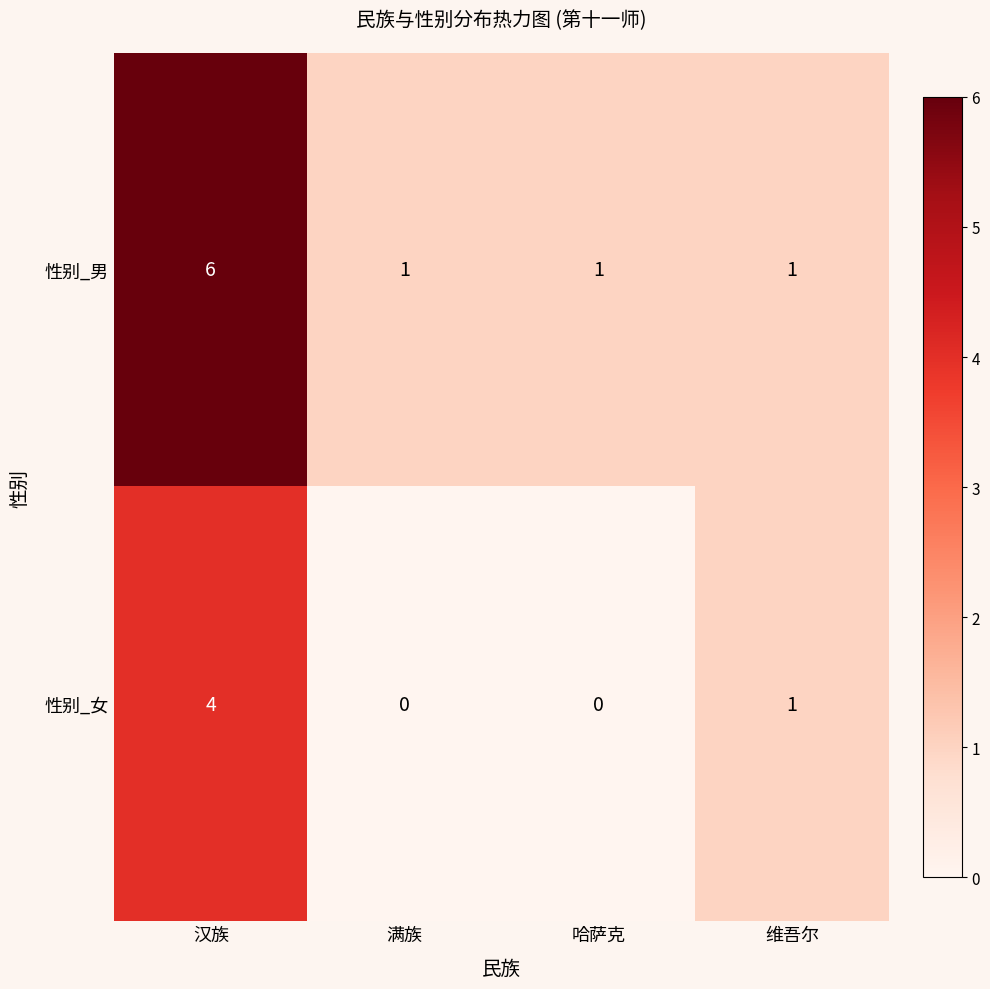

What is the total value across all series at 哈萨克?

1